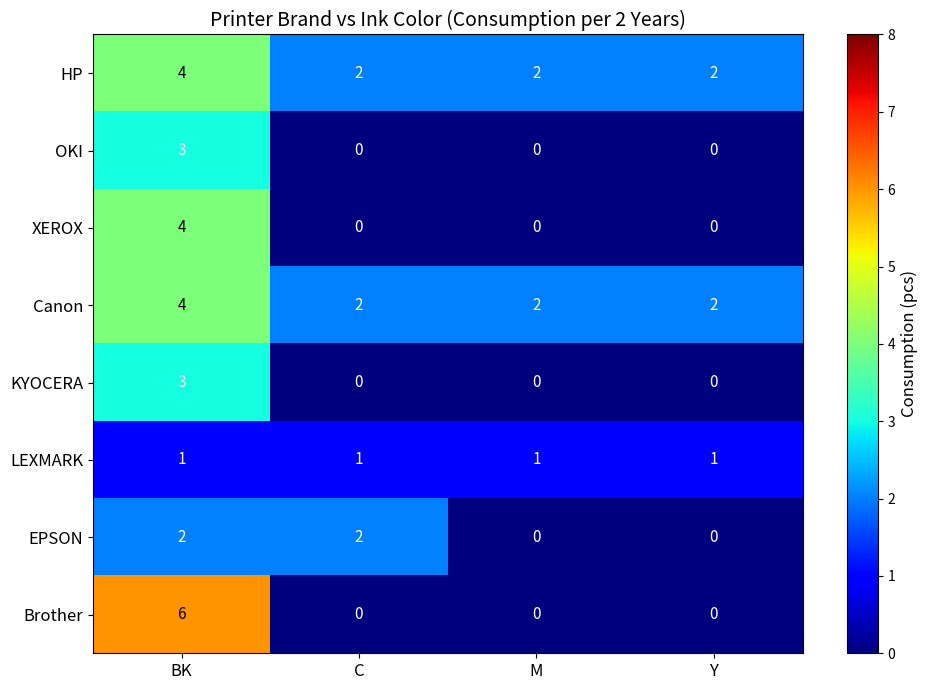

What is the total value across all series at C?

7